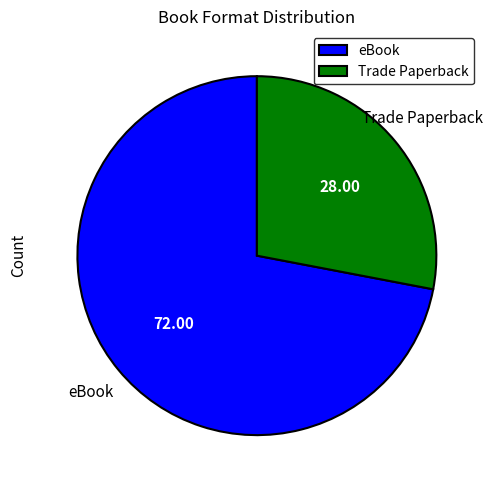

How many slices are in this pie chart?

2